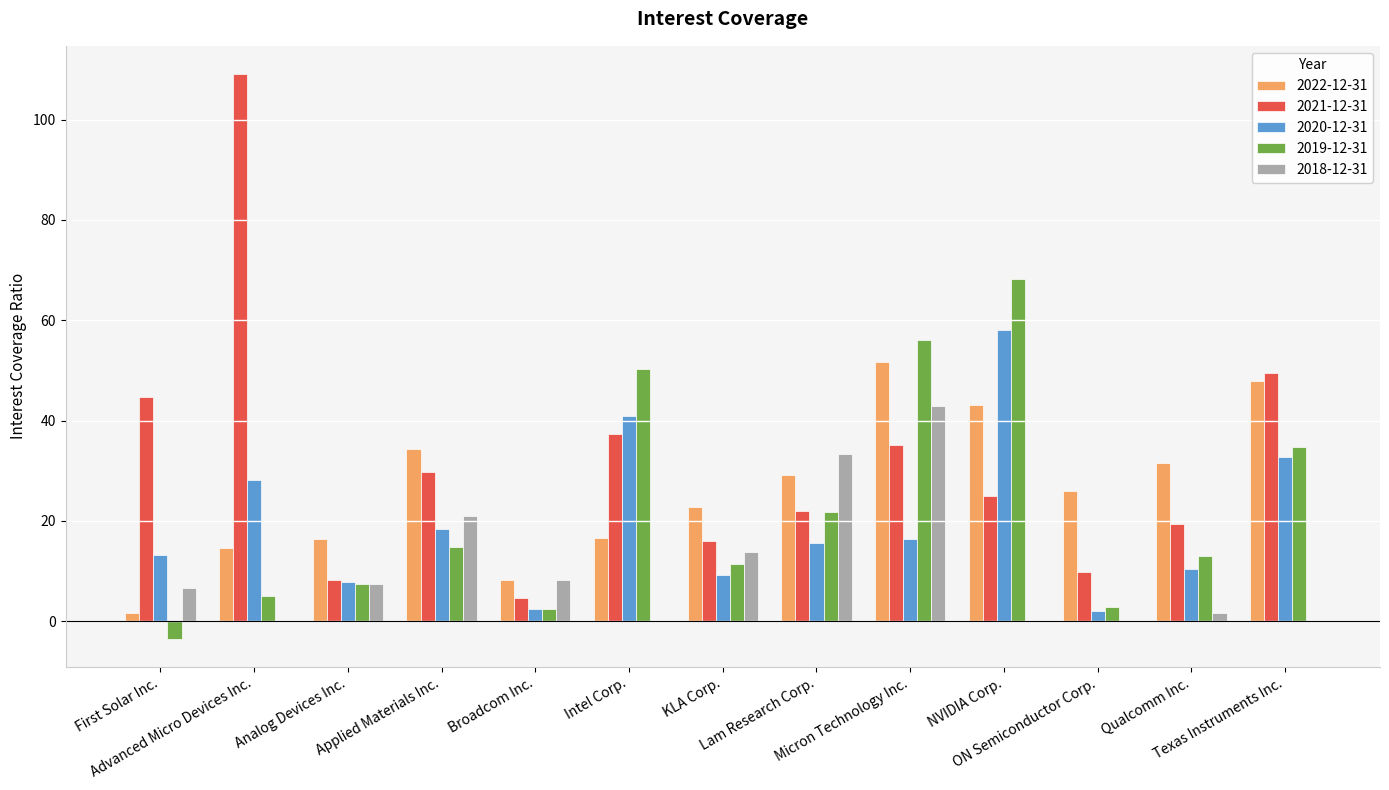

Between Advanced Micro Devices Inc. and Broadcom Inc., which series saw the biggest shift?

2021-12-31